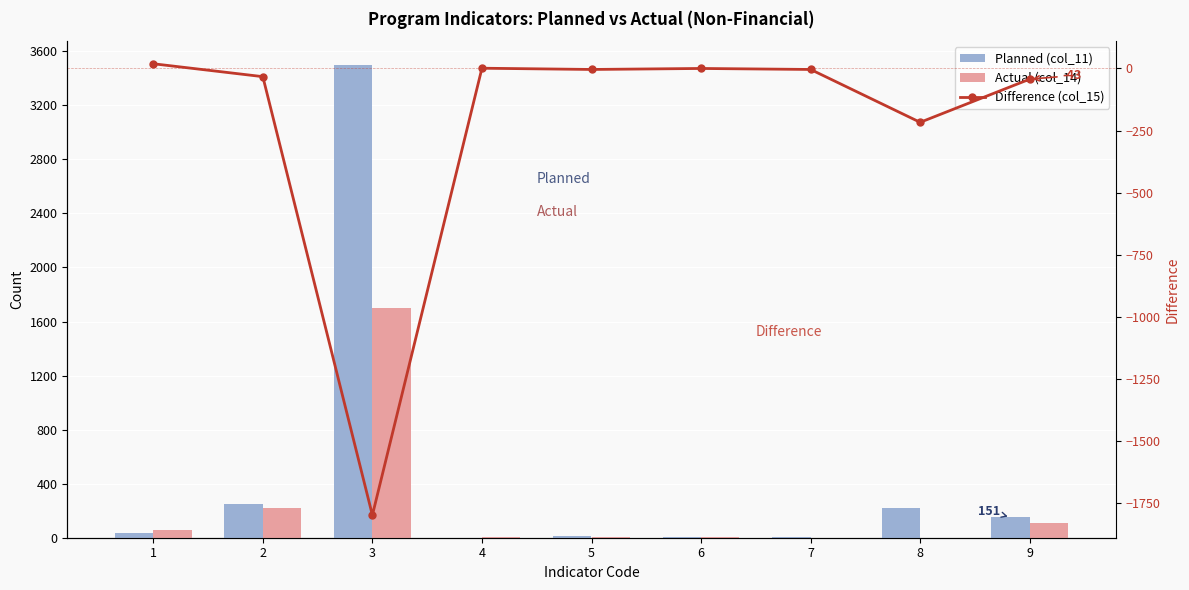

Where is Planned (col_11) nearest to the value 1750?

2